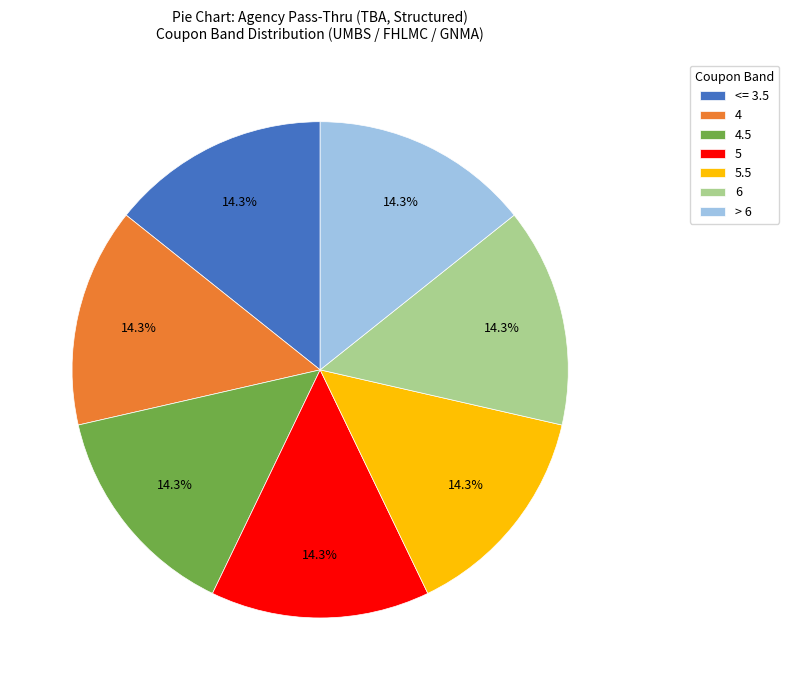

What is the ratio of the value at 4 to the value at <= 3.5?

1.0